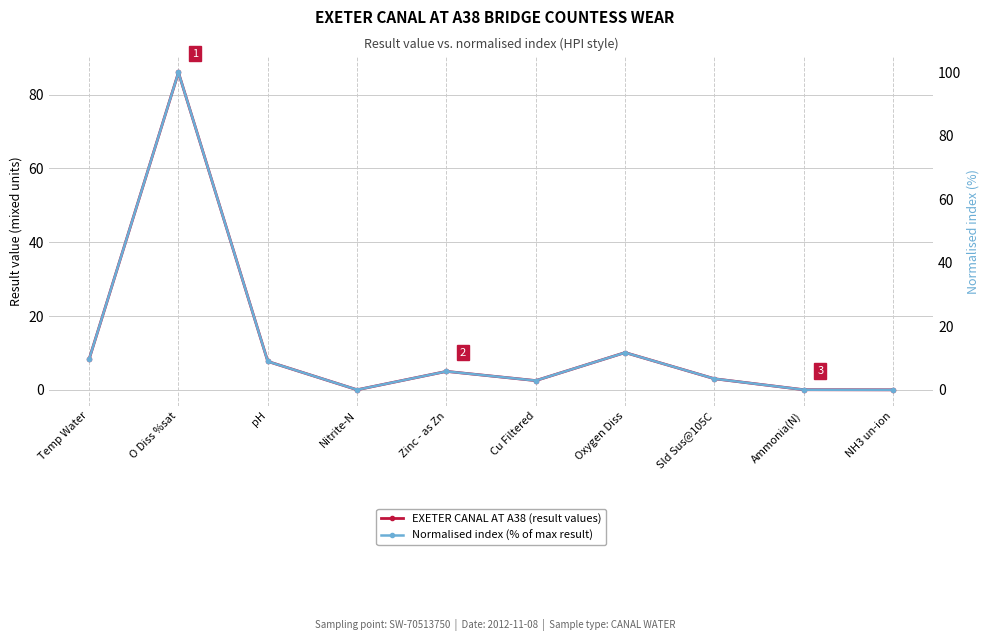

What is the difference between the maximum and second lowest values in the Normalised index (% of max result) series?

100.0